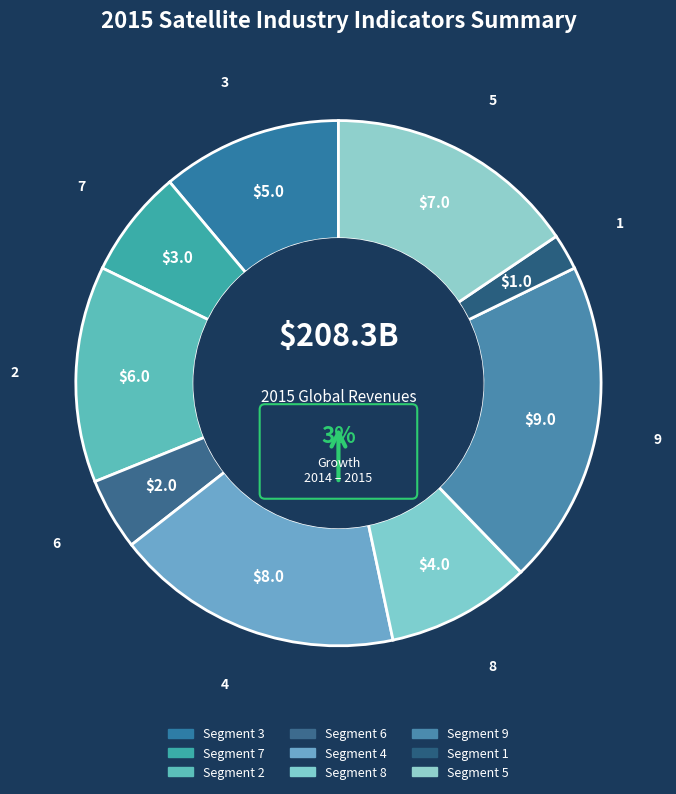

Is the sum of 1 and 2 greater than half?

No